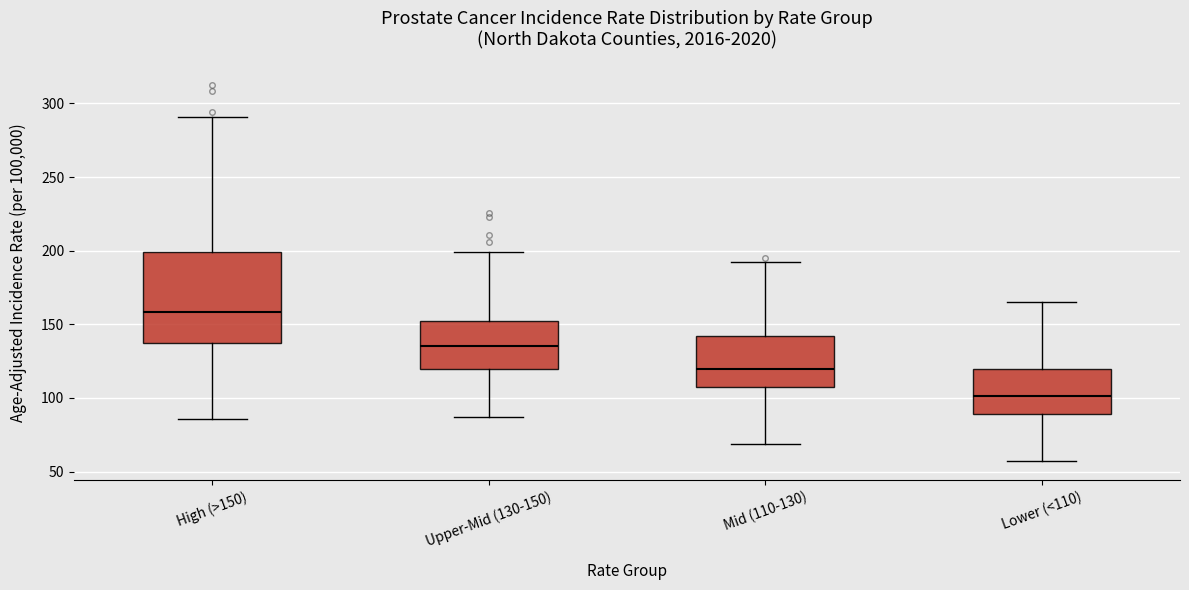

Reading left to right, transcribe this box plot: for each box, give where its median line is, the range the box spans, and where its two whiskers end, as read against the y-axis. The values are not printed on the chart, so give them approximately, as read against the axis.

High (>150): median 160, box 140 to 200, whiskers 85 to 290
Upper-Mid (130-150): median 135, box 120 to 150, whiskers 85 to 200
Mid (110-130): median 120, box 105 to 140, whiskers 70 to 190
Lower (<110): median 100, box 90 to 120, whiskers 55 to 165